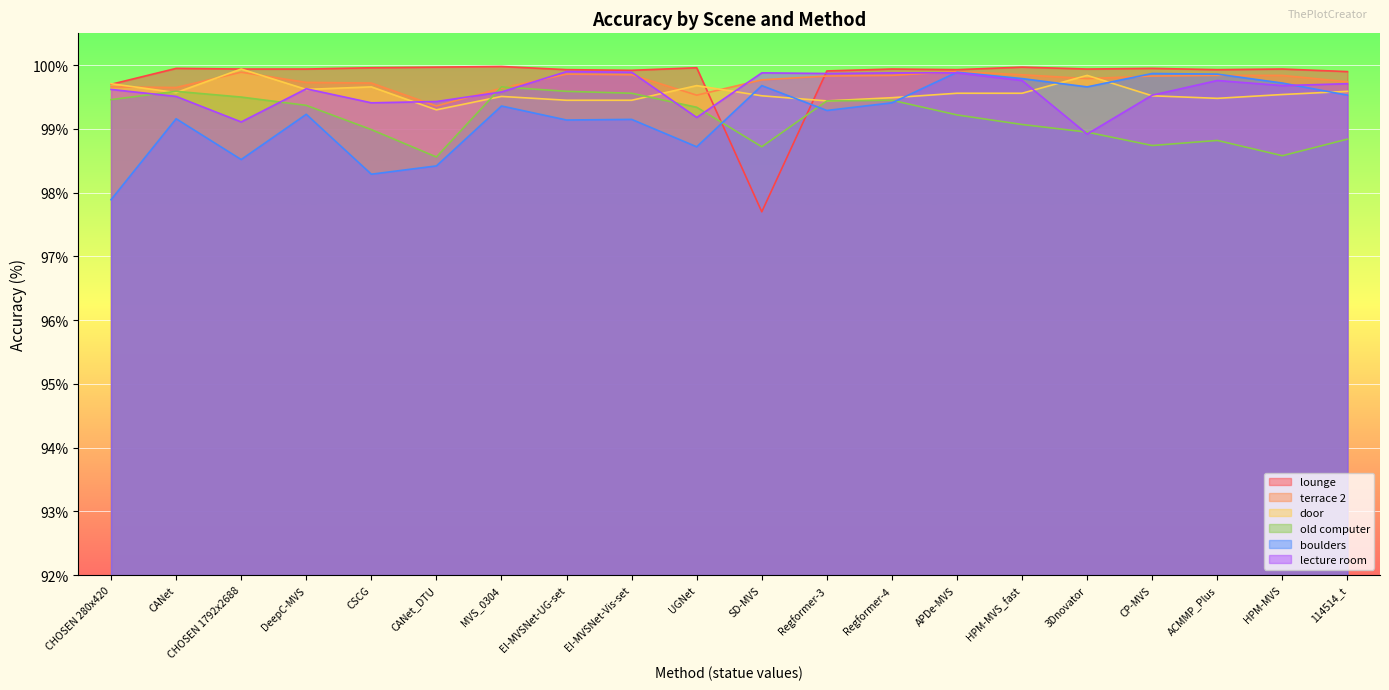

Where is door nearest to the value 99?

CANet_DTU